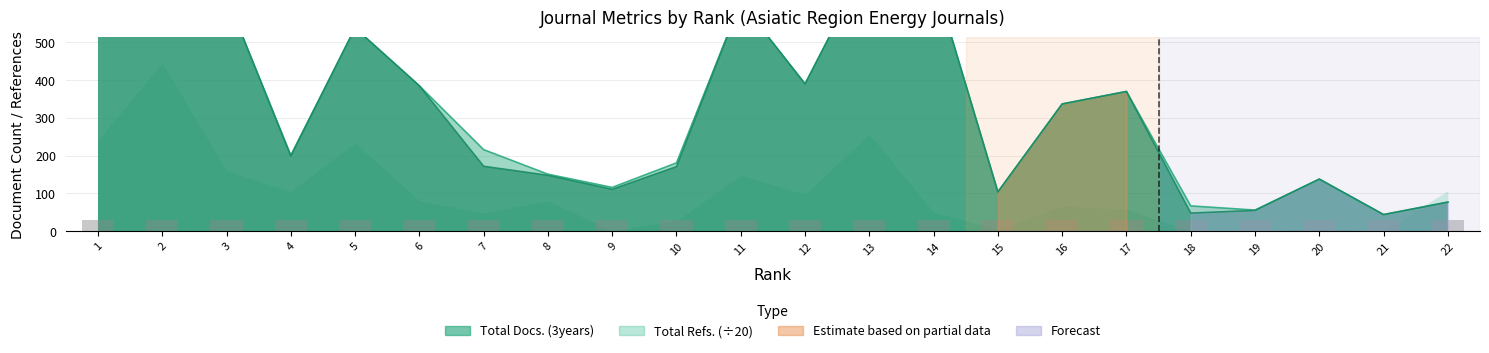

How many data points in Total Docs. (3years) are less than 337?

11